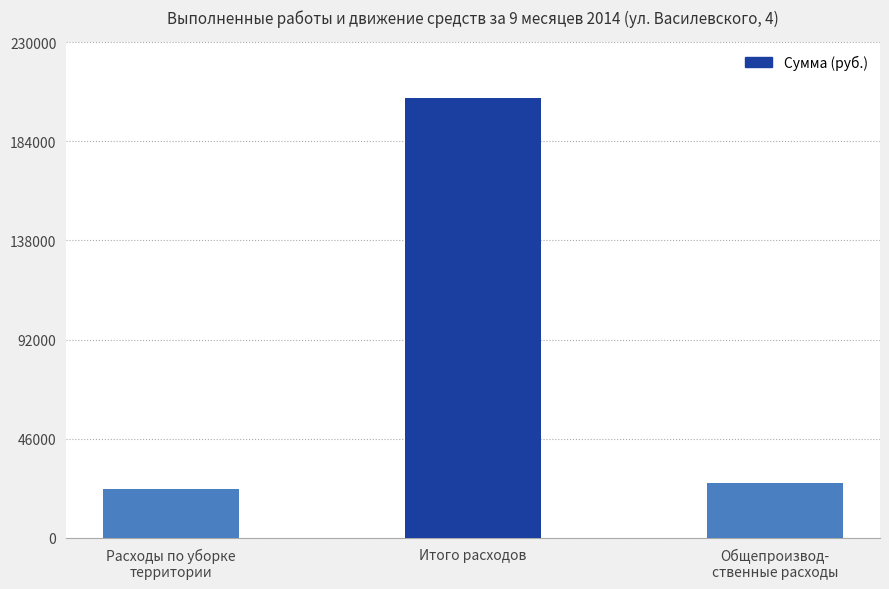

Reading left to right, transcribe all the data shown in this chart.

22768.8	203872.3	25655.0